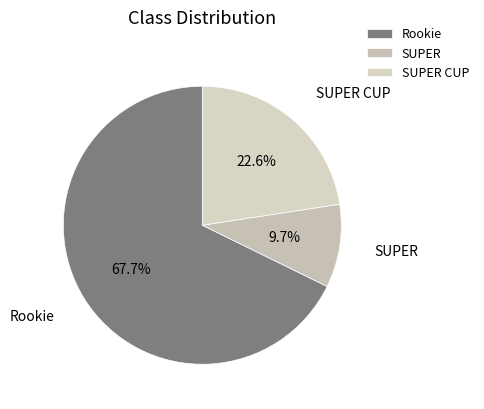

To the nearest percent, what is the combined percentage of SUPER and Rookie?

77%